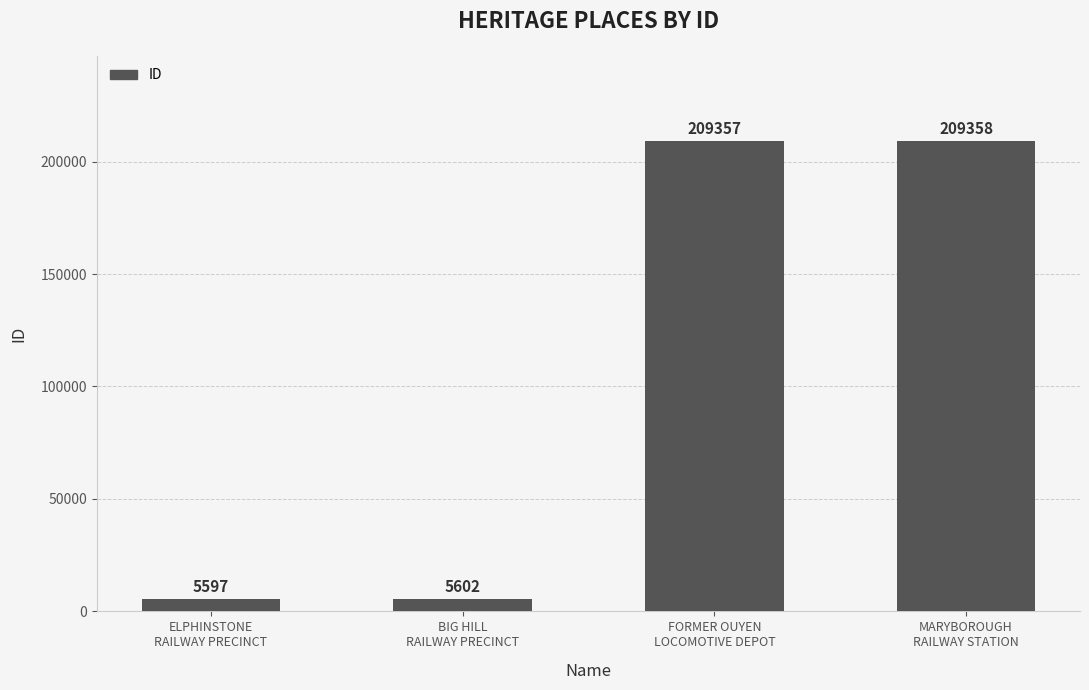

What is the value of the 3rd bar from the left?

209357